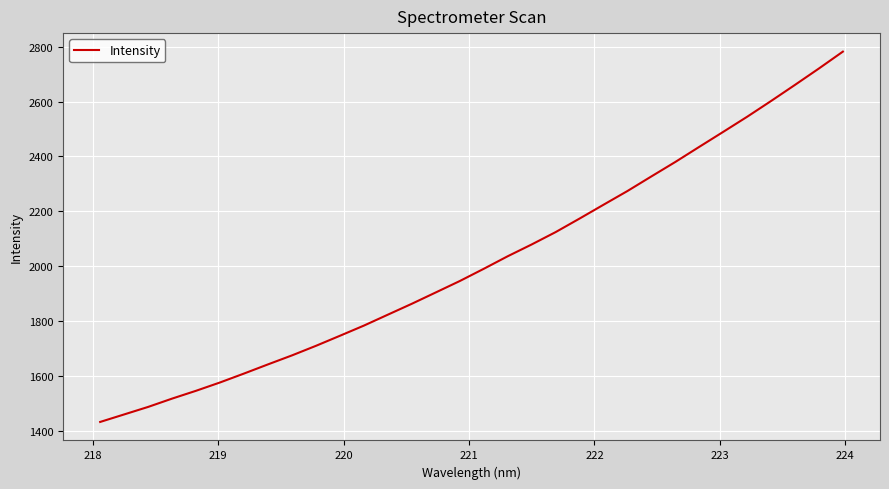

What is the difference between the maximum and minimum values?

1350.3